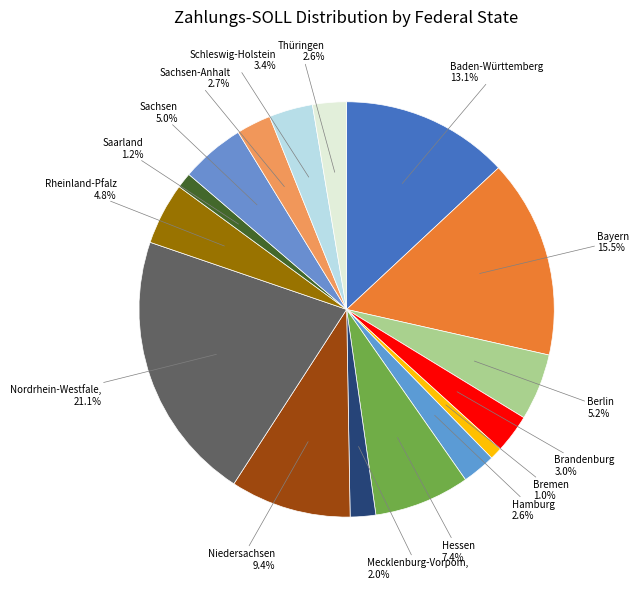

How many slices are in this pie chart?

16